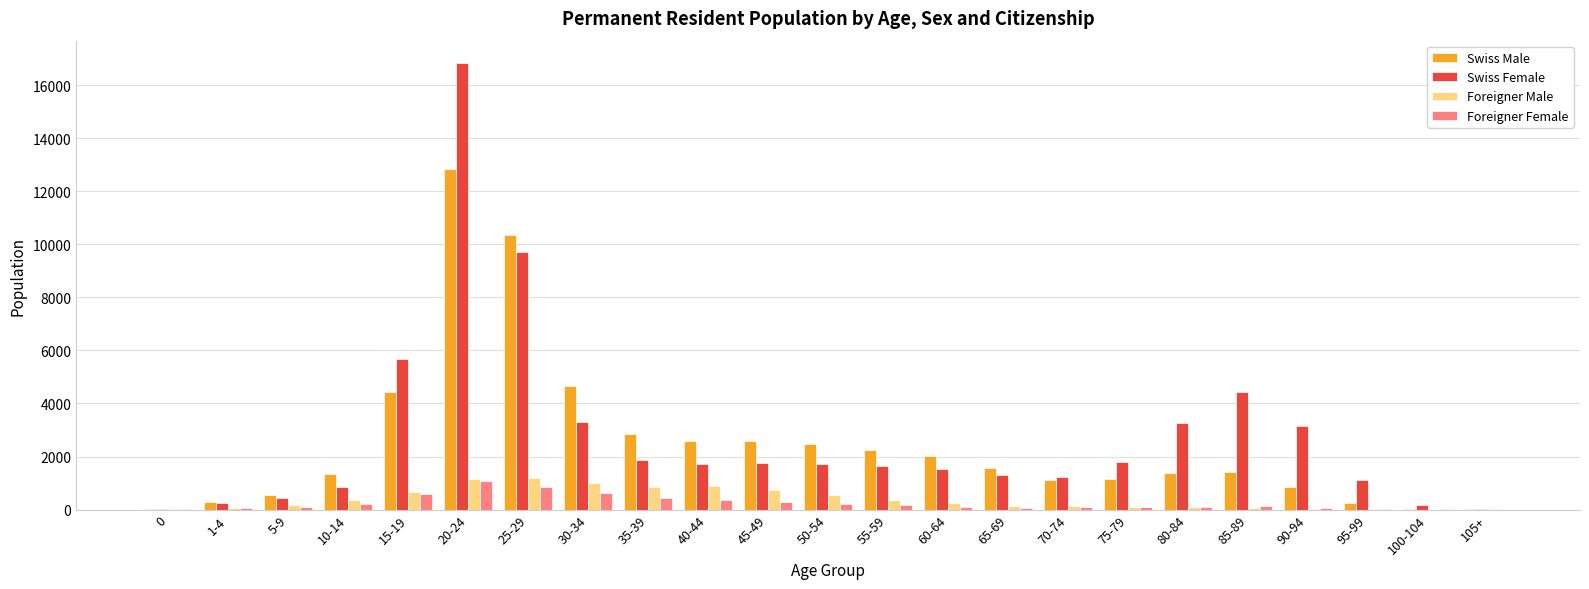

What is the sum of all Foreigner Female values?

5756